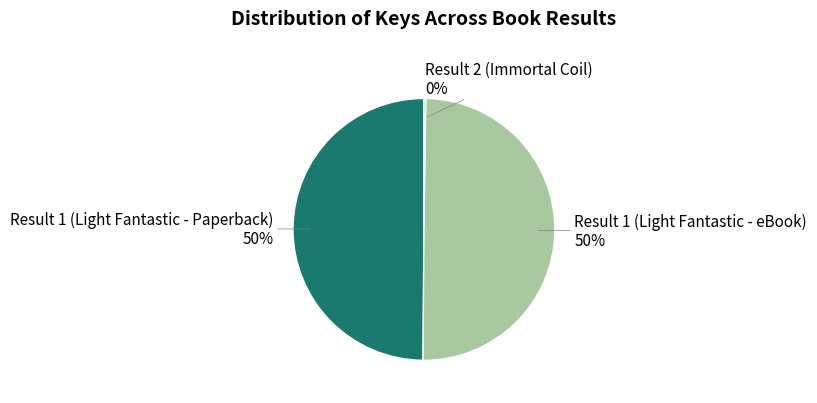

Combined, do Result 1 (Light Fantastic - Paperback) and Result 1 (Light Fantastic - eBook) account for over 50%?

Yes